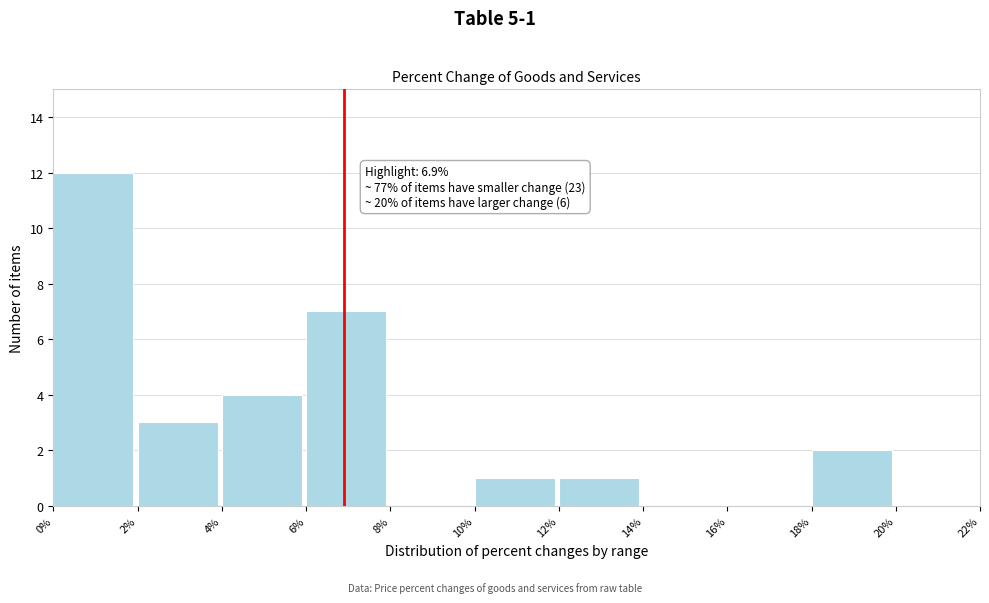

Over which range of the x-axis is the bar tallest?

0% to 2%